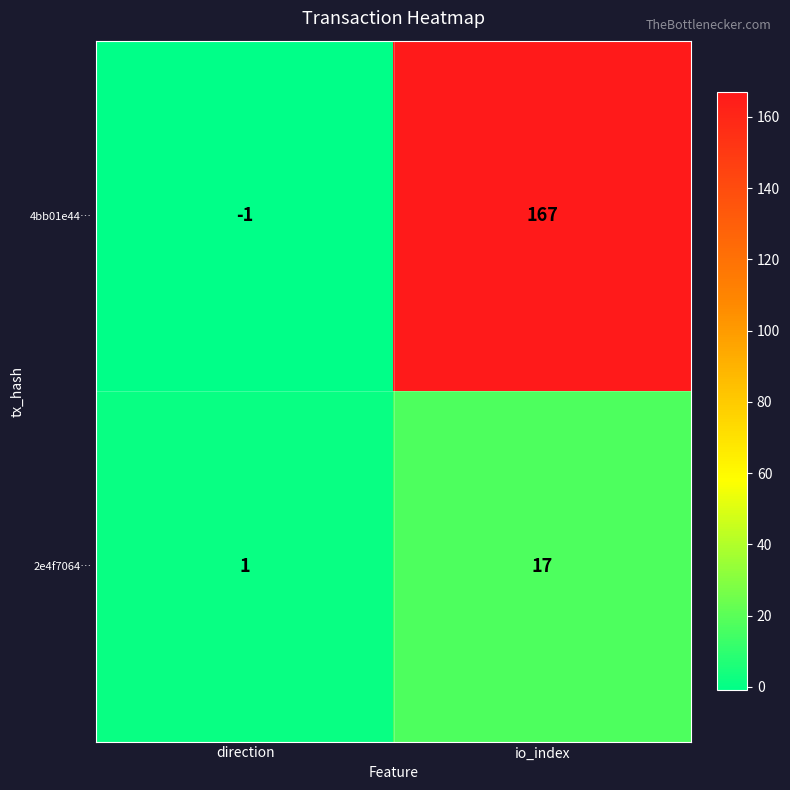

At which label does 2e4f7064… reach its minimum?

direction